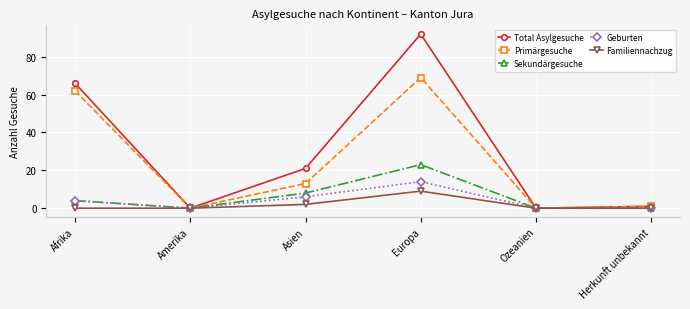

Between Afrika and Ozeanien, which series saw the biggest shift?

Total Asylgesuche